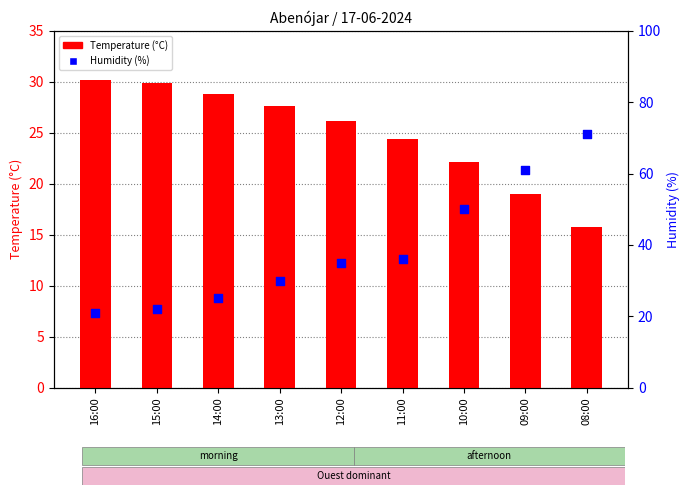

Which series reaches the minimum Y coordinate?

Temperature (°C)